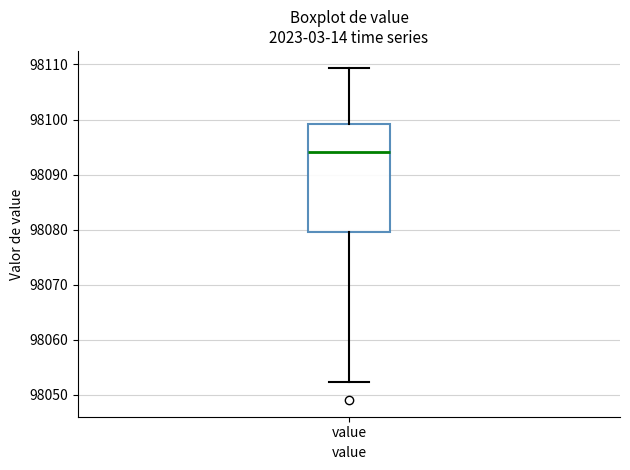

Read this box plot against the y-axis: the position of the median line, the range covered by the box, and the ends of both whiskers. The values are not printed on the chart, so give them approximately, as read against the axis.

median 98094, box 98080 to 98099, whiskers 98052 to 98109